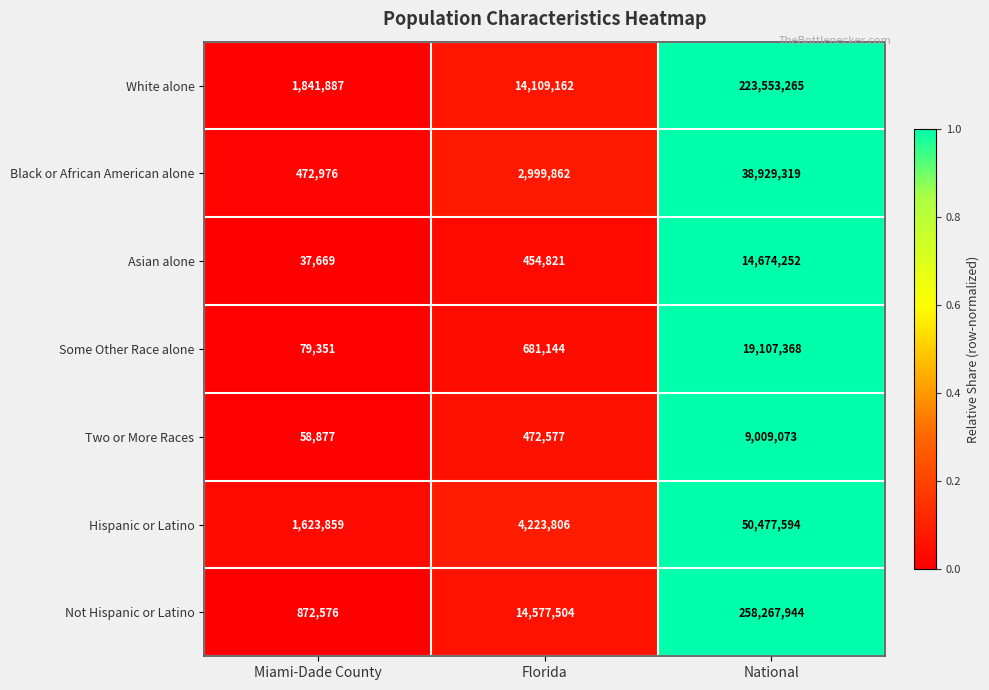

Rank the categories by White alone value from lowest to highest.

Miami-Dade County, Florida, National